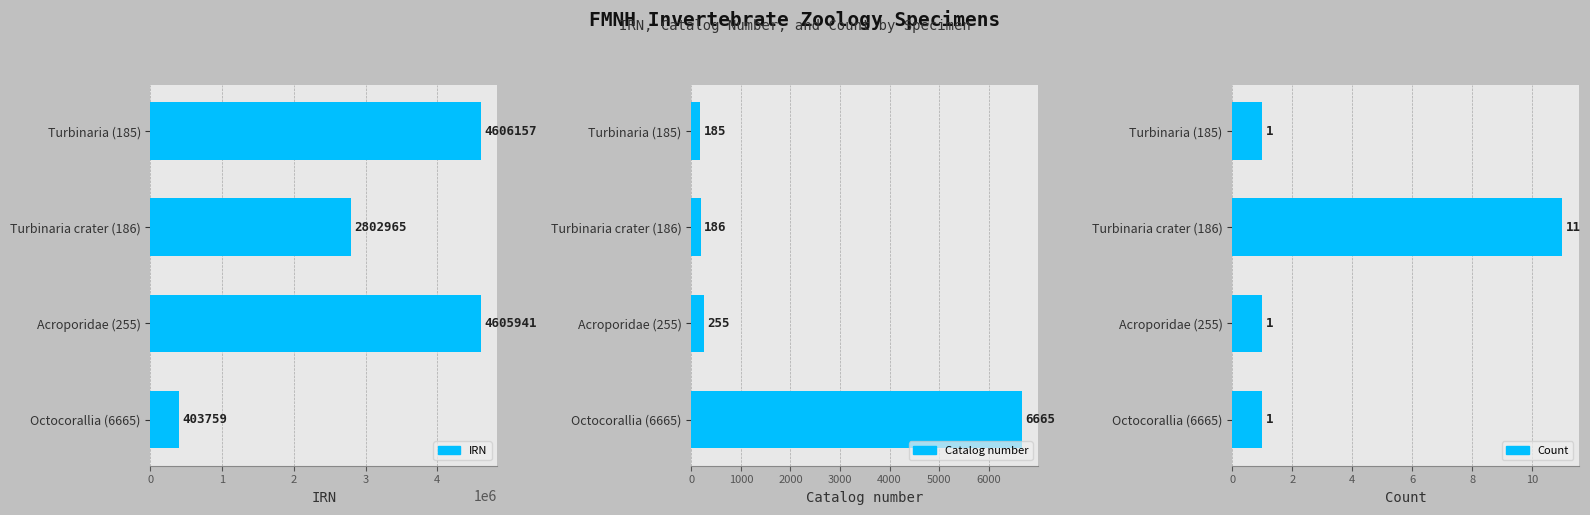

What is the difference between the highest and lowest values at 3?

403758